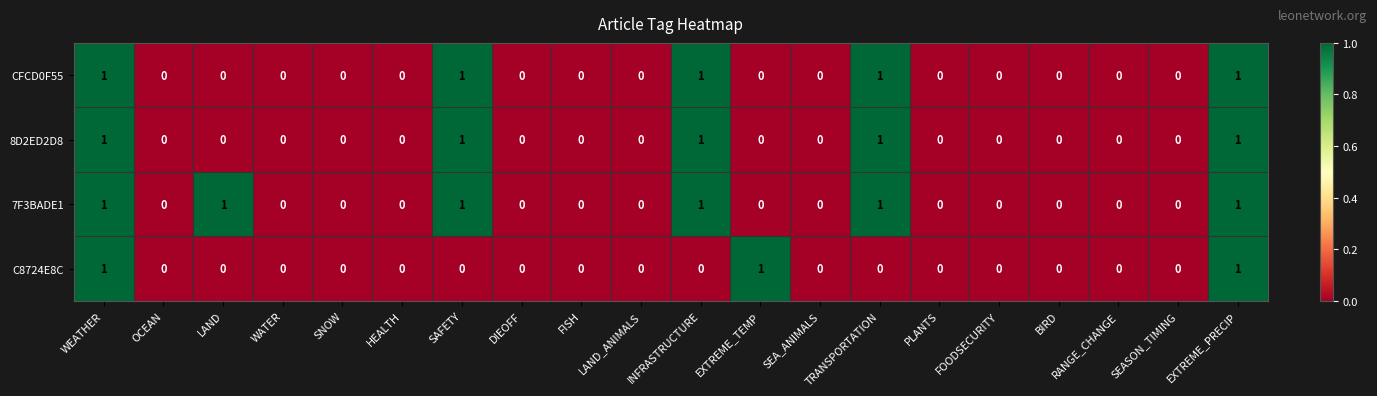

The value of C8724E8C at SEA_ANIMALS is 0. True or false?

True